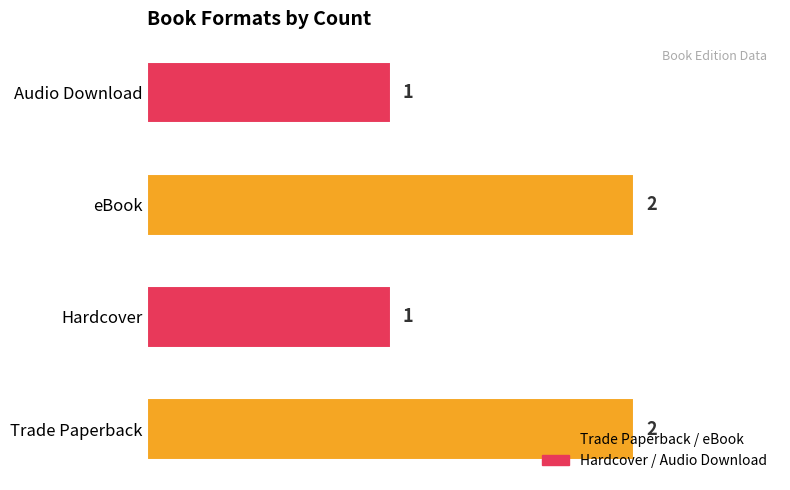

What is the sum of the values at Hardcover and Trade Paperback?

3